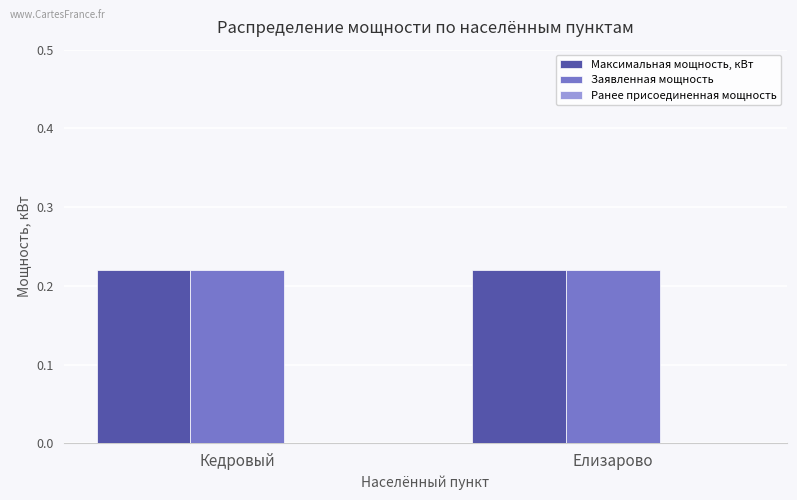

What is the sum of all Заявленная мощность values?

0.4